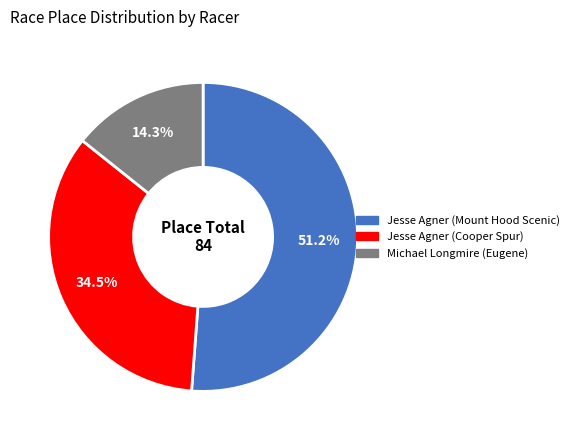

Which category has the smallest portion of the pie?

Michael Longmire (Eugene)